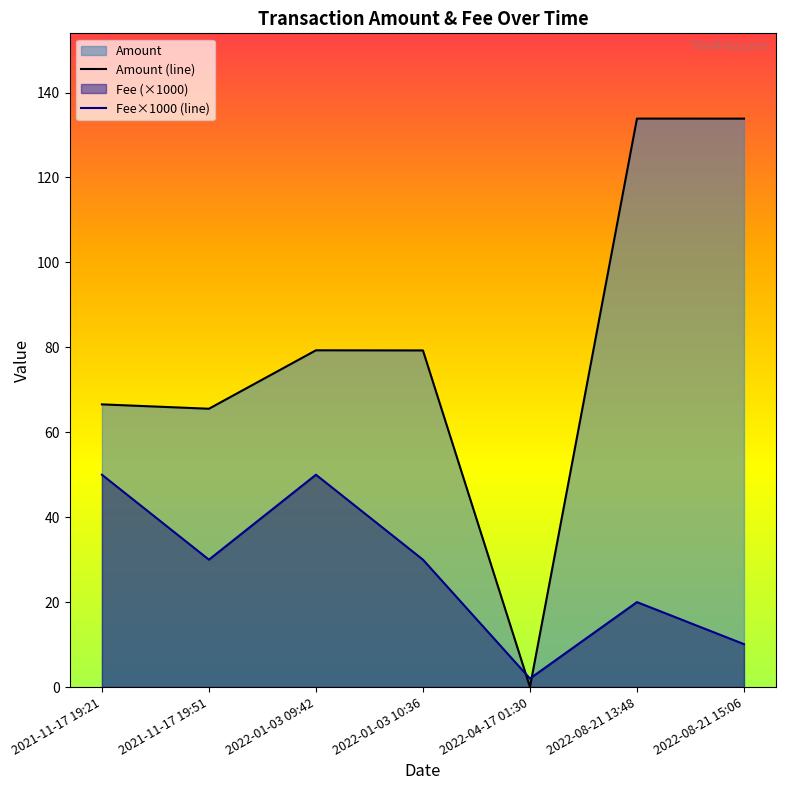

At 2022-01-03 10:36, list the series in order from smallest to largest.

Fee×1000 (line), Amount (line)